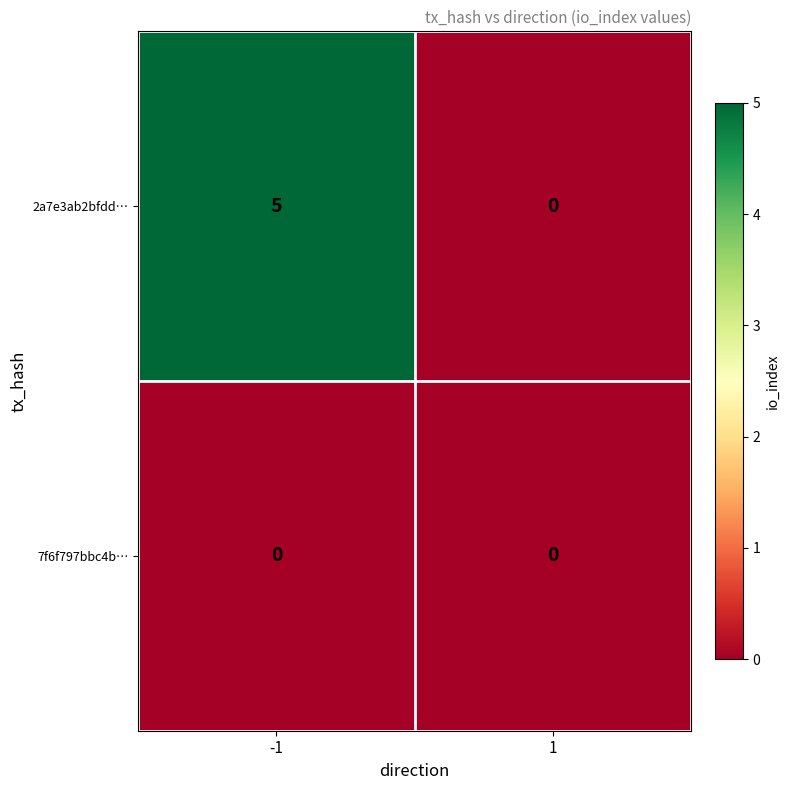

Which series has the largest total across all categories?

2a7e3ab2bfdd…